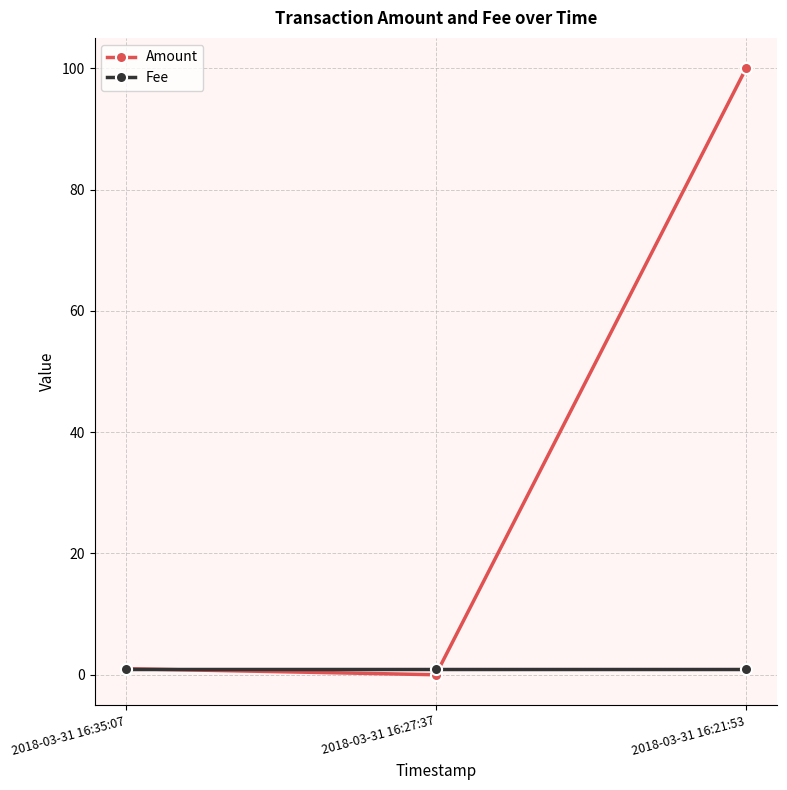

What is the sum of all Fee values?

3